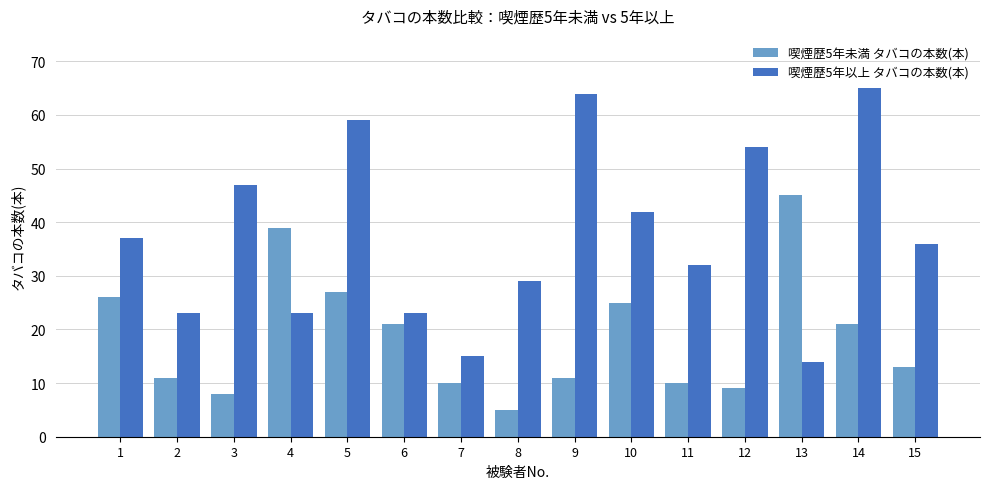

Which series has the largest total across all categories?

喫煙歴5年以上 タバコの本数(本)